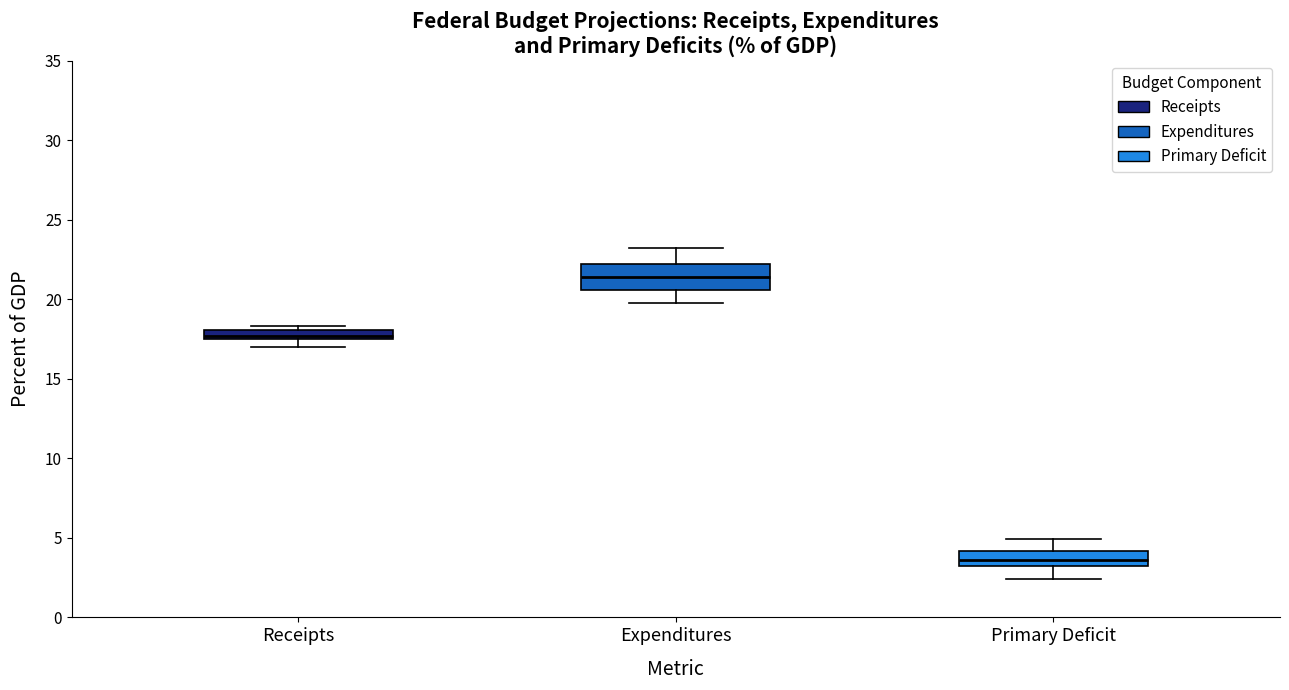

Which box is the tallest, from its lower edge to its upper edge?

Expenditures